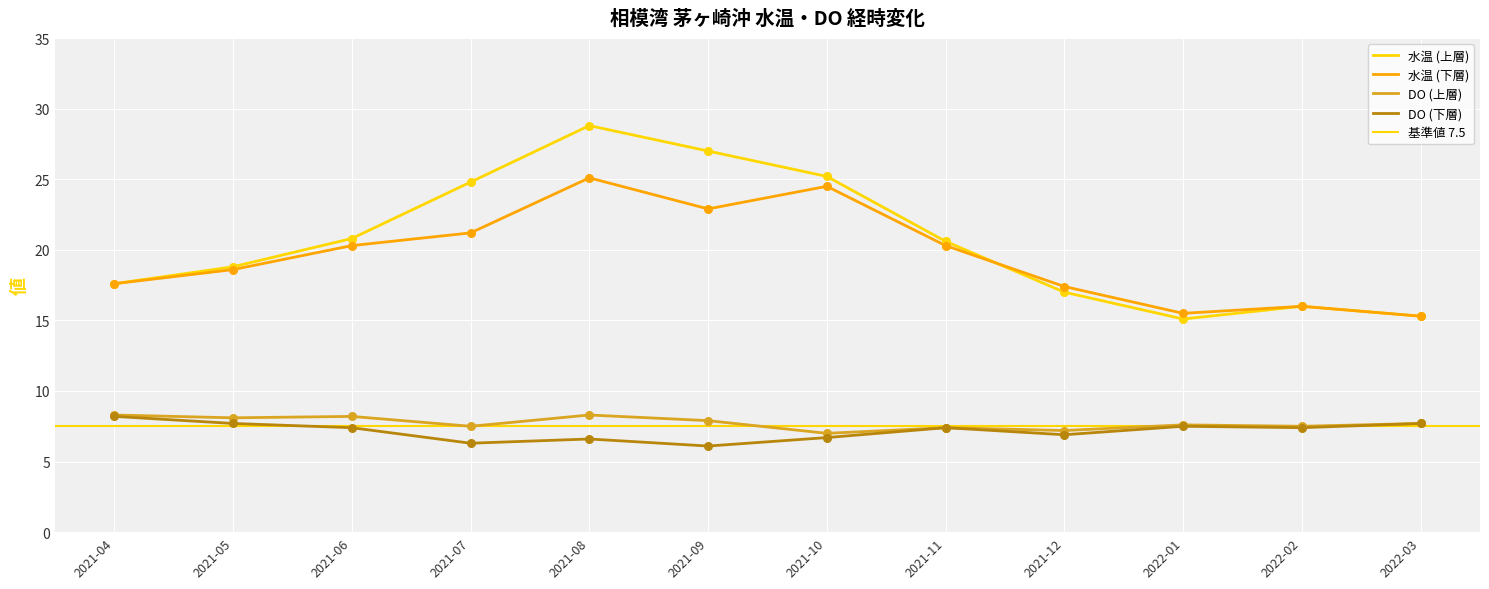

Is the value of DO (下層) at 2021-11 greater than the value of 水温 (下層) at 2022-02?

No